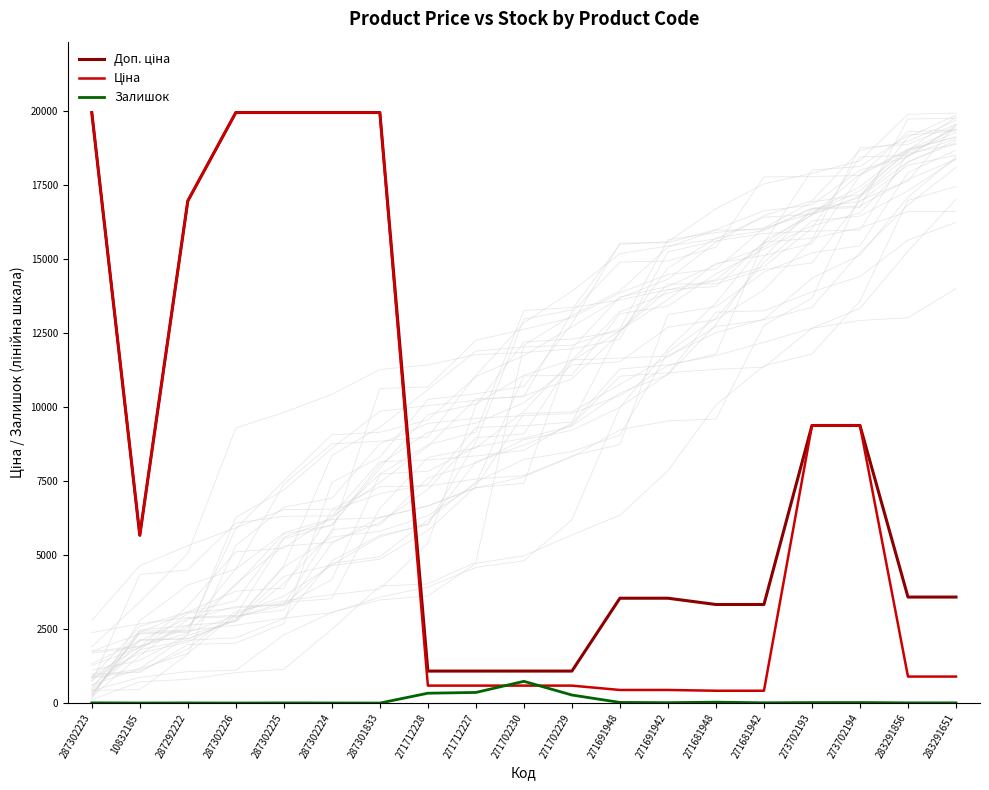

What is the total value across all series at 287302223?

39935.3